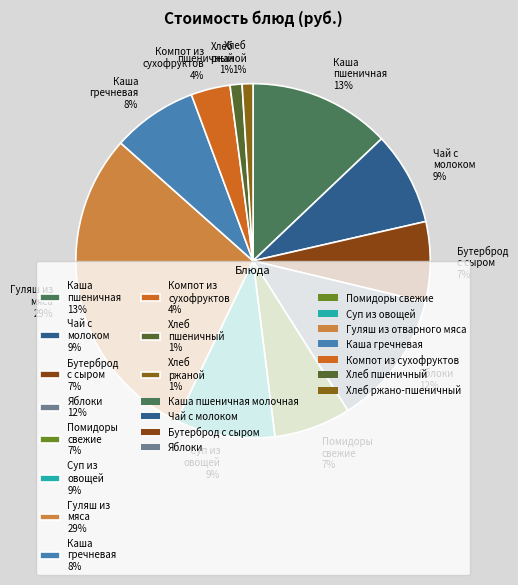

Is Каша гречневая 8% the majority of the pie?

No